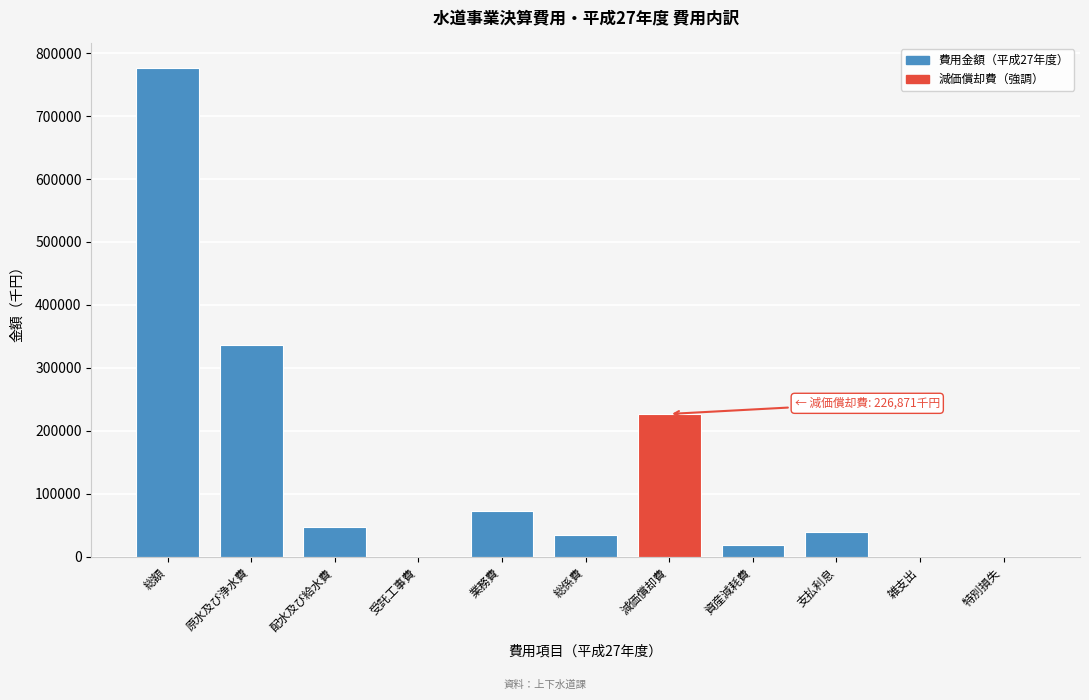

What is the maximum value shown in the chart?

776485